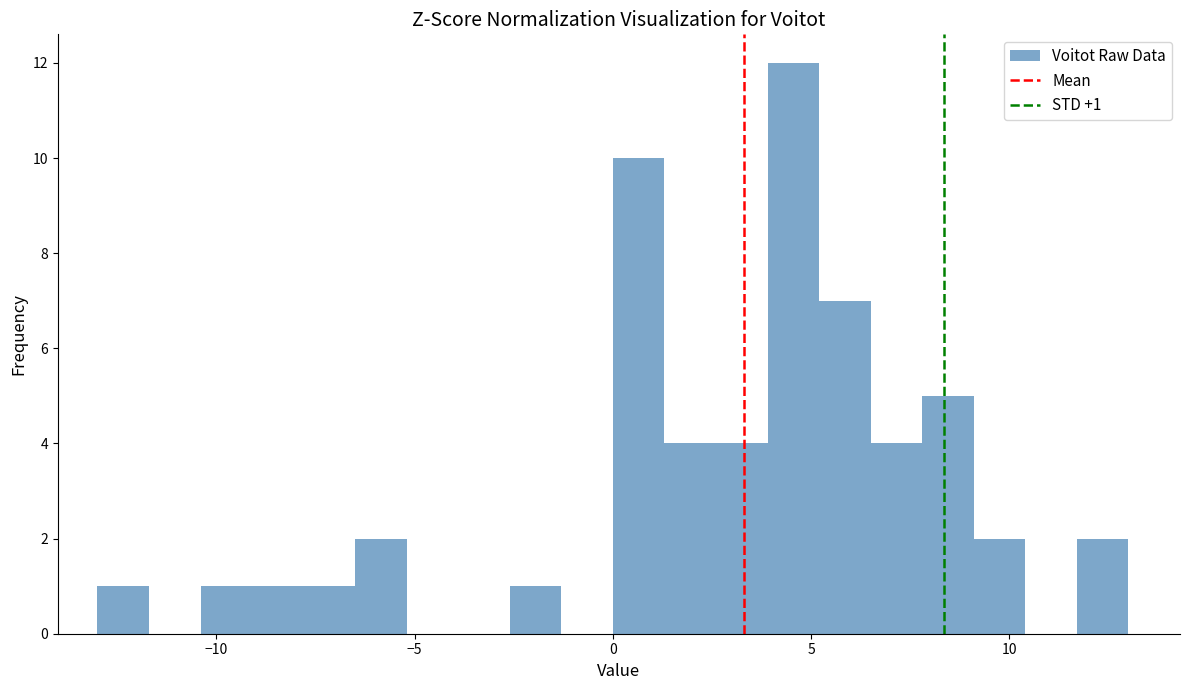

Read against the x-axis, roughly where is the centre of the tallest bar?

4.5